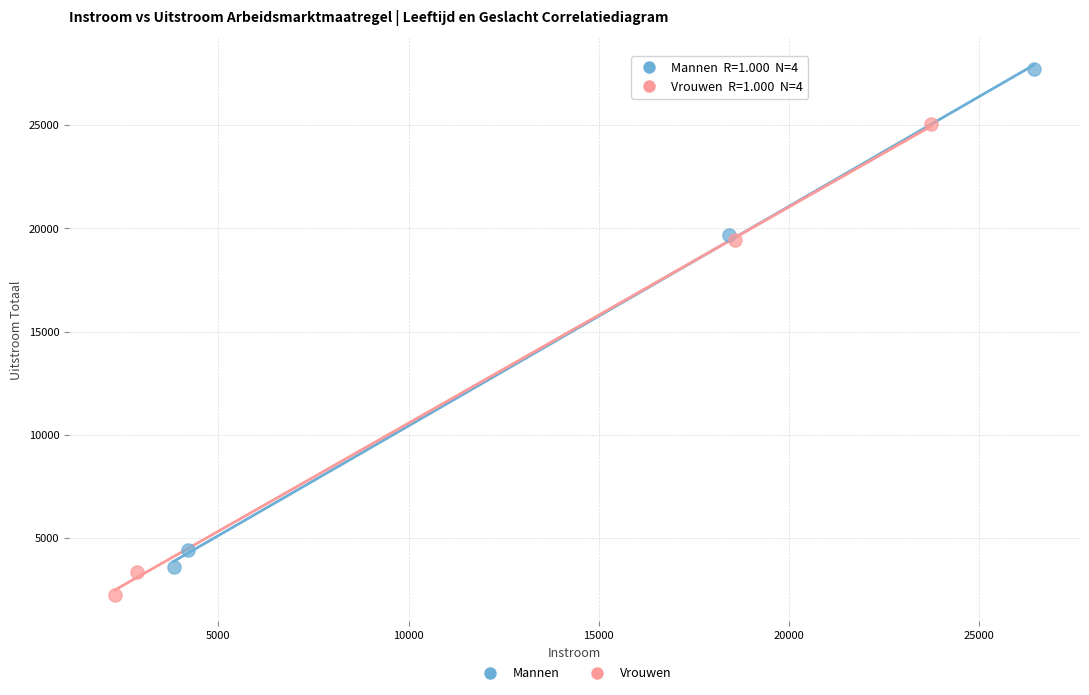

Which series reaches the minimum Y coordinate?

Vrouwen